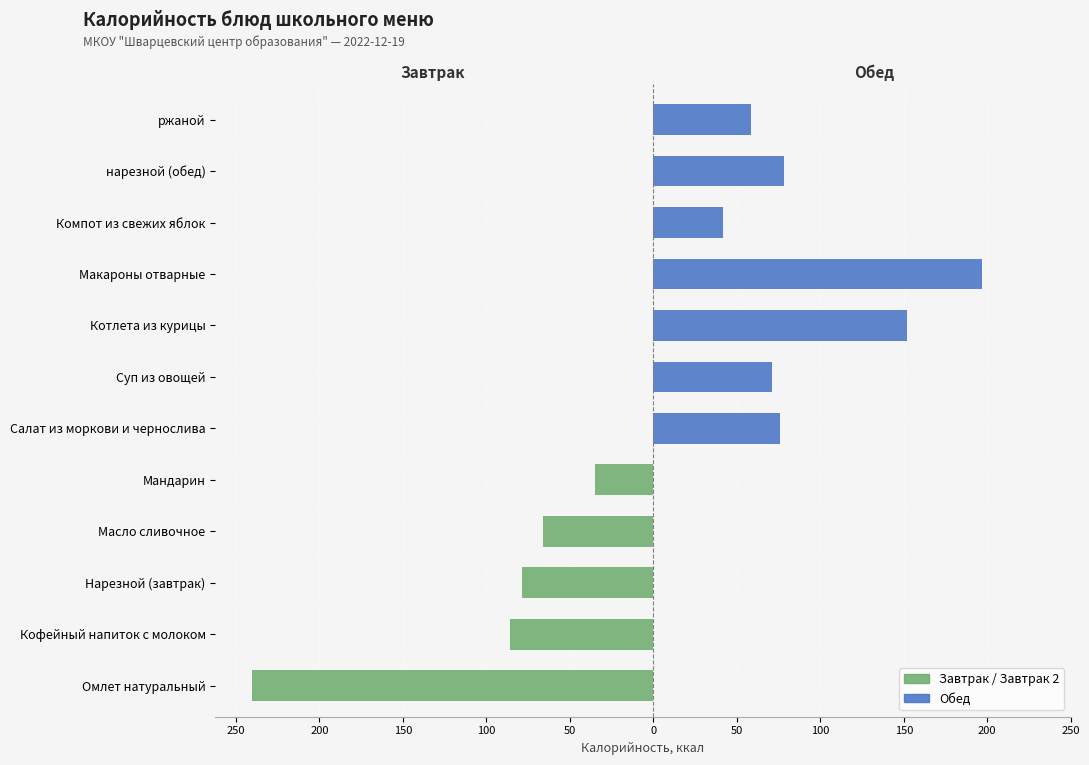

Rank the series by their maximum value, from lowest to highest.

Завтрак / Завтрак 2, Обед